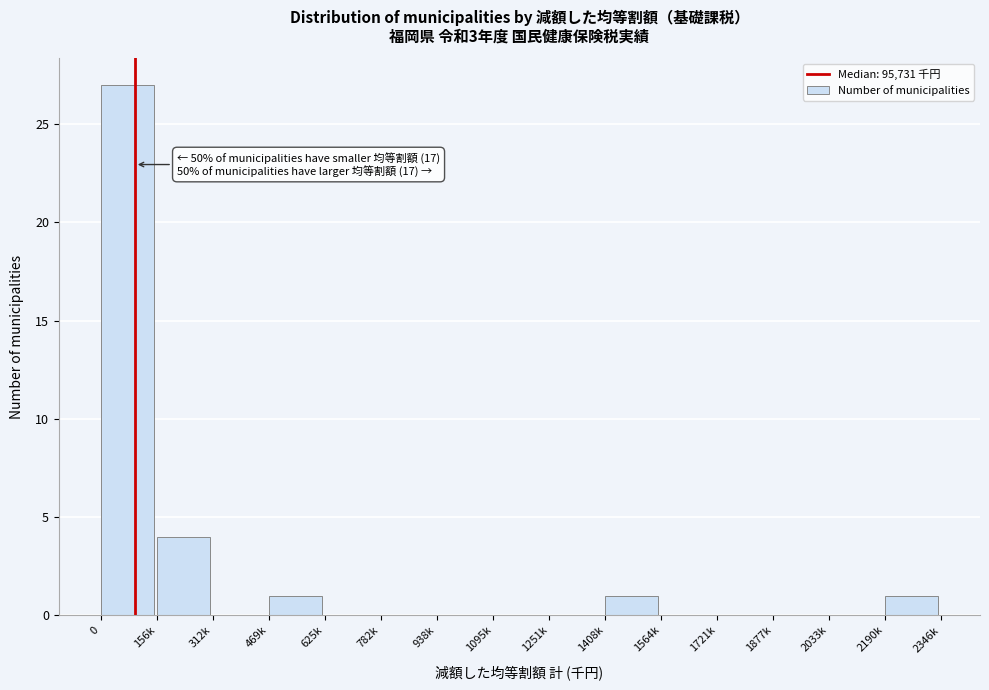

Reading left to right, what are all the values shown in this chart?

0=27	156k=4	312k=0	469k=1	625k=0	782k=0	938k=0	1095k=0	1251k=0	1408k=1	1564k=0	1721k=0	1877k=0	2033k=0	2190k=1